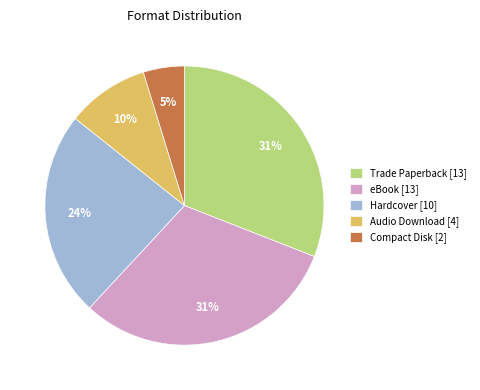

Is there a majority slice in this chart?

No